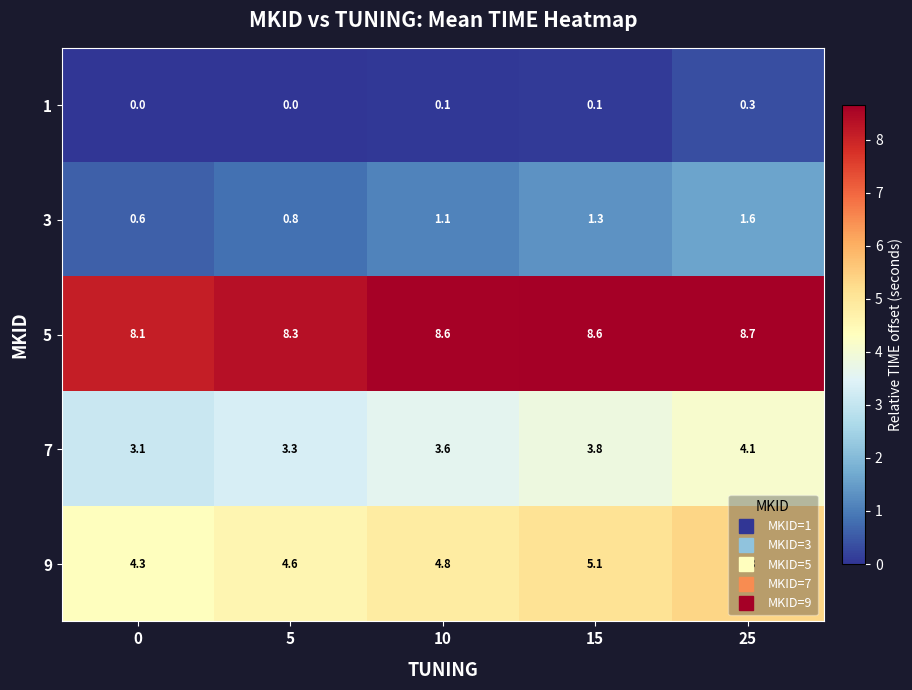

What is the difference between the highest and lowest values at 10?

8.5